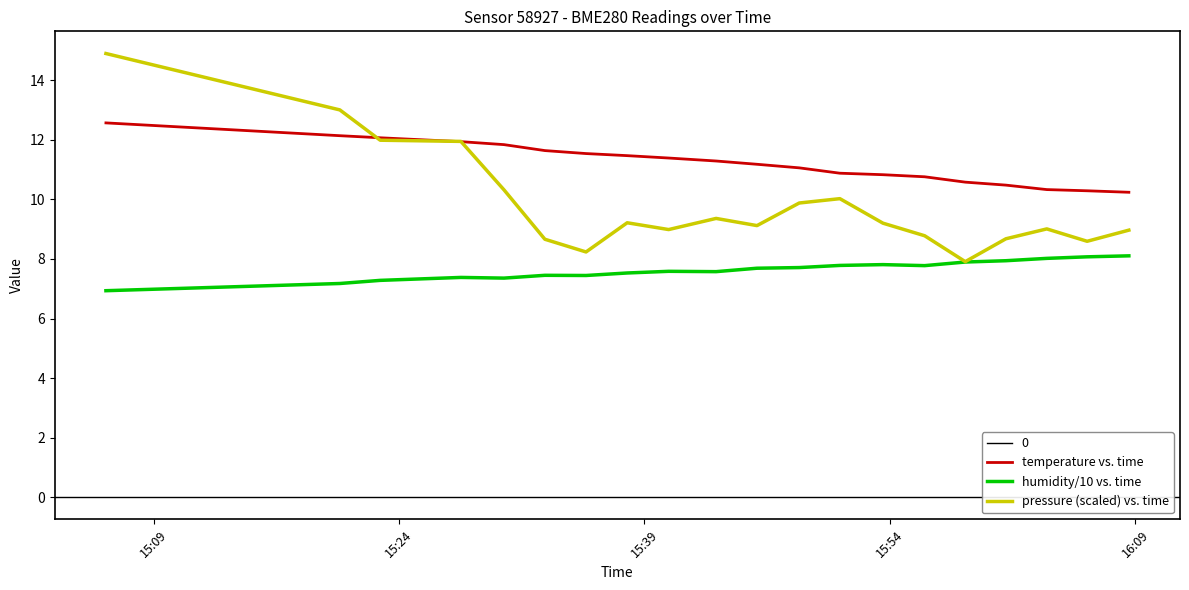

What is the value of the humidity/10 vs. time point at the 17th from the left?

7.9